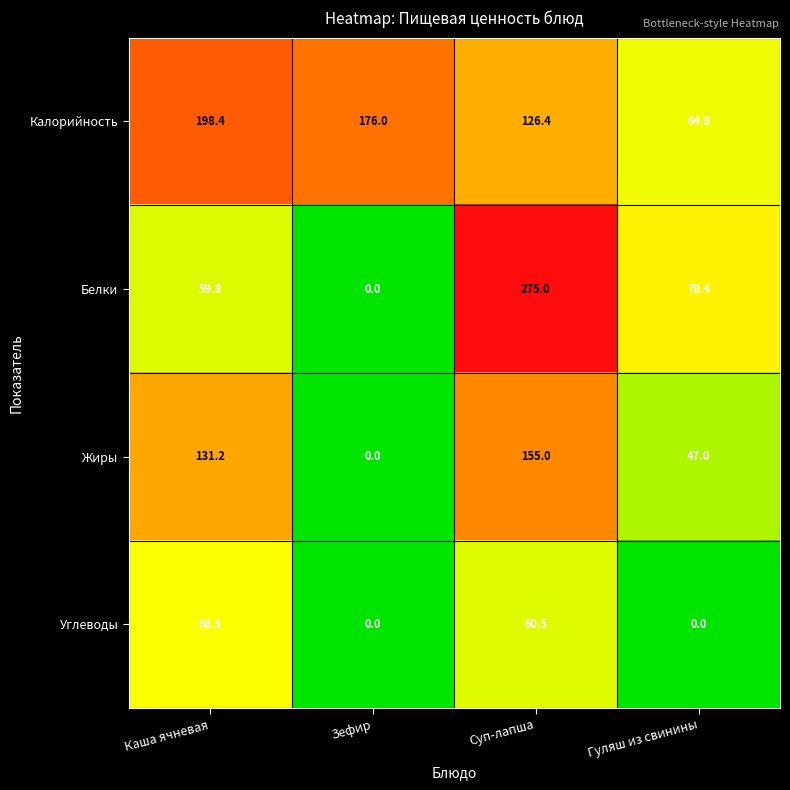

How many values in Углеводы are above zero?

2